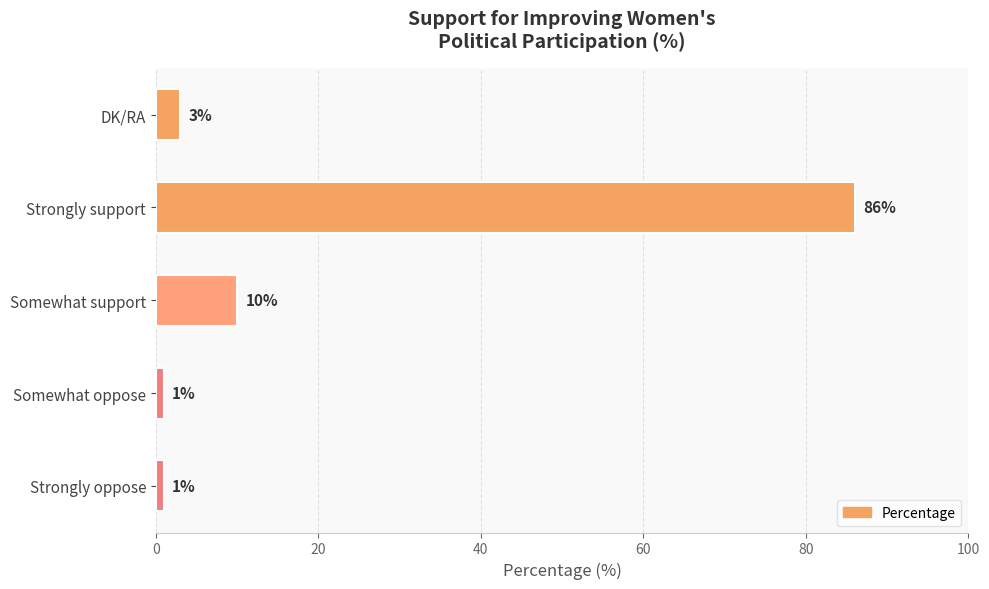

The value at Somewhat support is 18. True or false?

False